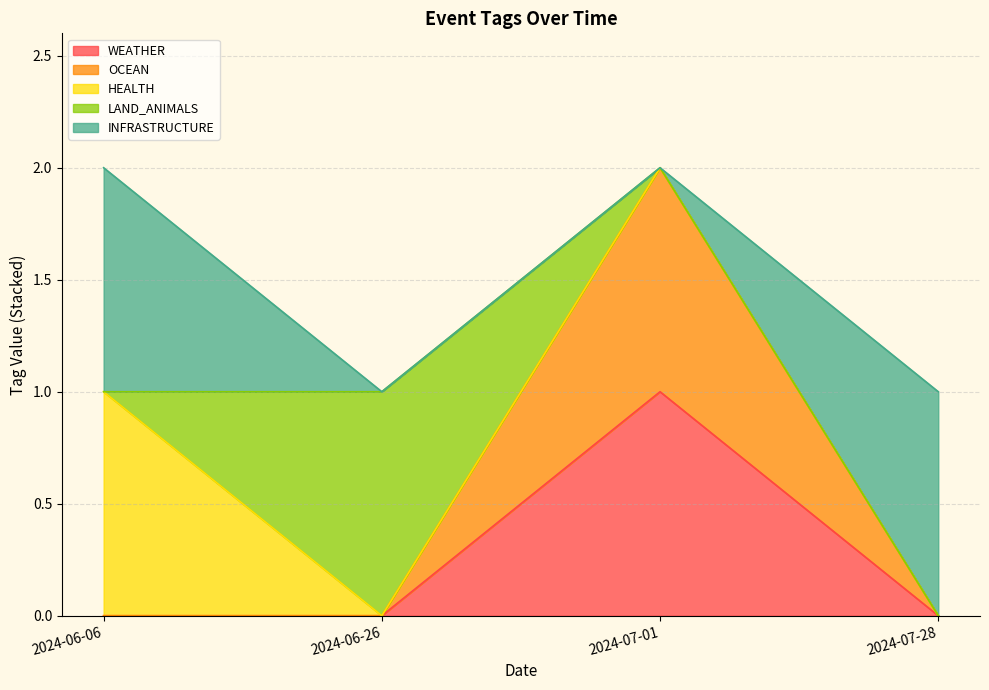

Where is HEALTH nearest to the value 0?

2024-06-26